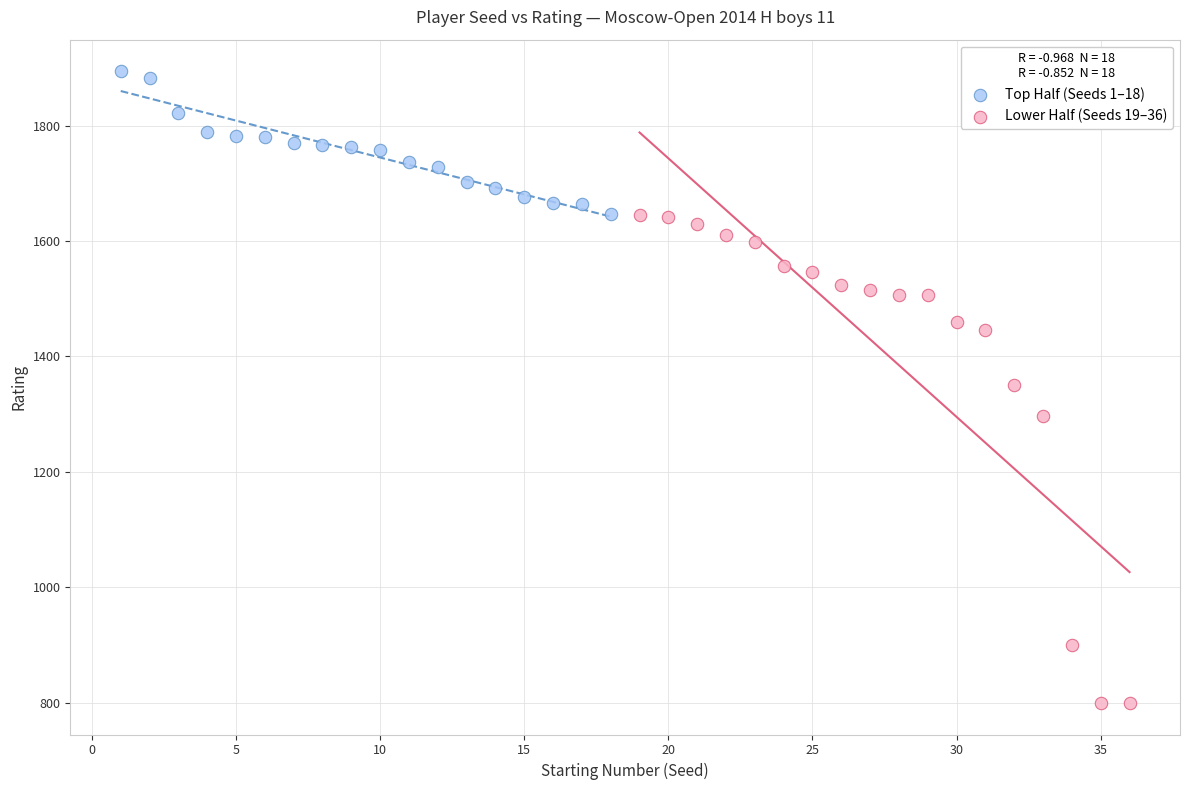

Which series has the widest spread of Y values?

Lower Half (Seeds 19–36)